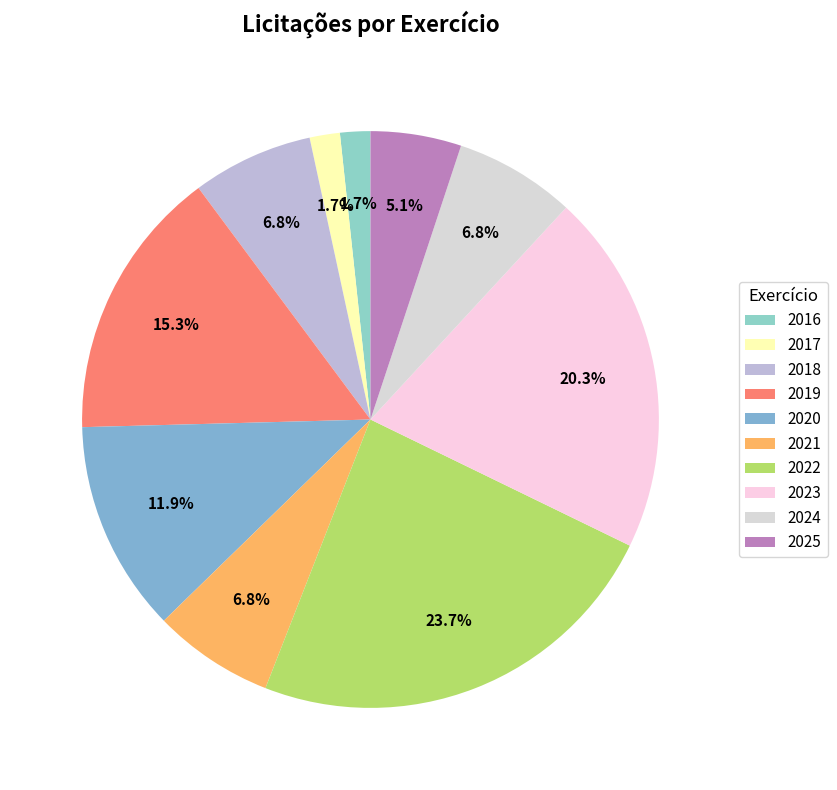

Rank the categories by value from highest to lowest.

2022, 2023, 2019, 2020, 2018, 2021, 2024, 2025, 2016, 2017